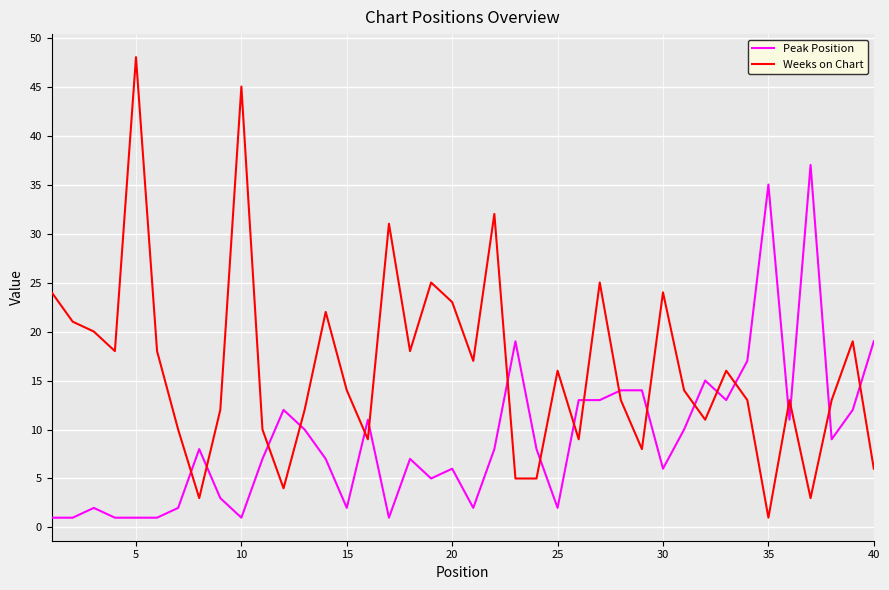

What is the maximum value shown in the chart?

48